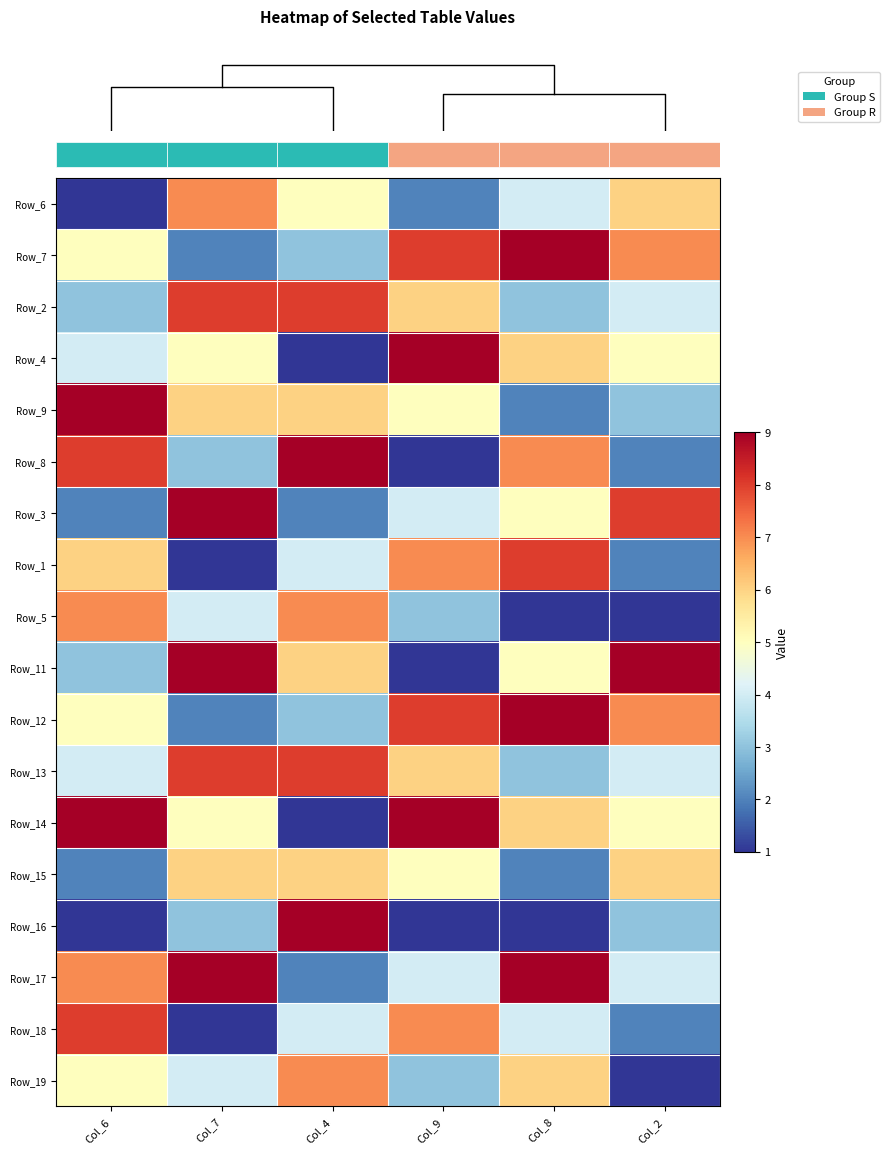

At which category is the sum across all series the highest?

Col_7